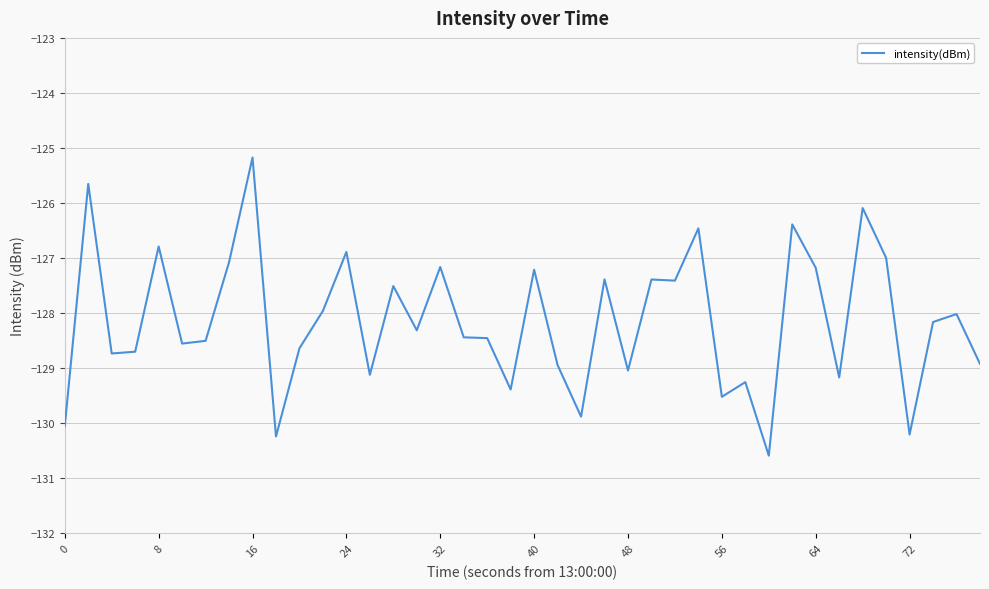

What is the smallest value displayed?

-130.6